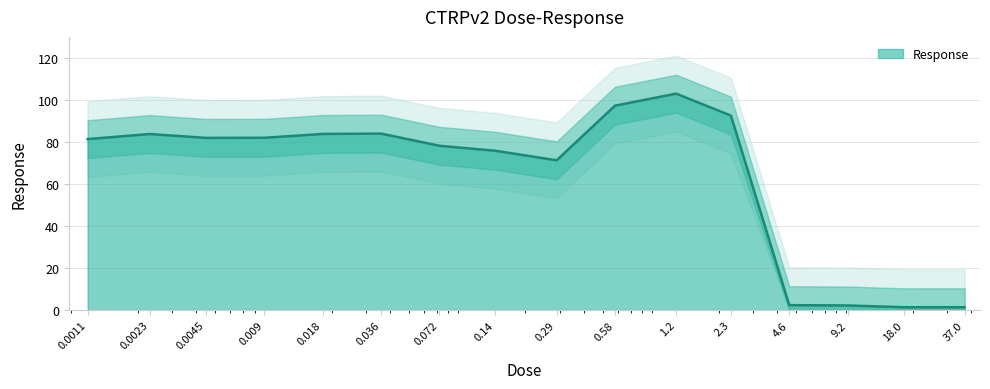

Reading left to right, what are all the values shown in this chart?

0.0011=81.4	0.0023=83.8	0.0045=82.0	0.009=82.0	0.018=83.8	0.036=84.0	0.072=78.2	0.14=75.8	0.29=71.3	0.58=97.3	1.2=103.0	2.3=92.5	4.6=2.4	9.2=2.2	18.0=1.4	37.0=1.4